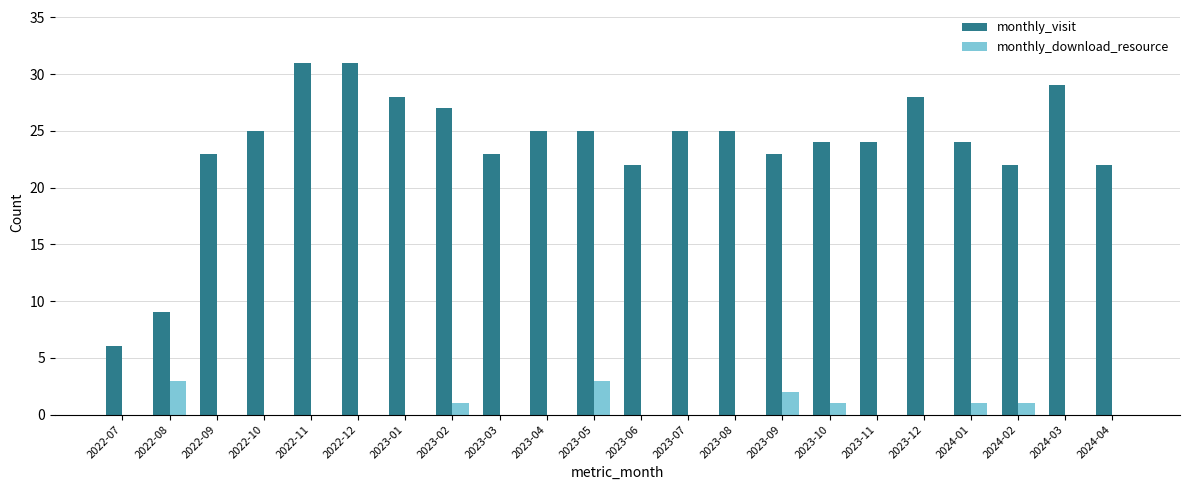

Count the number of categories in the chart.

22